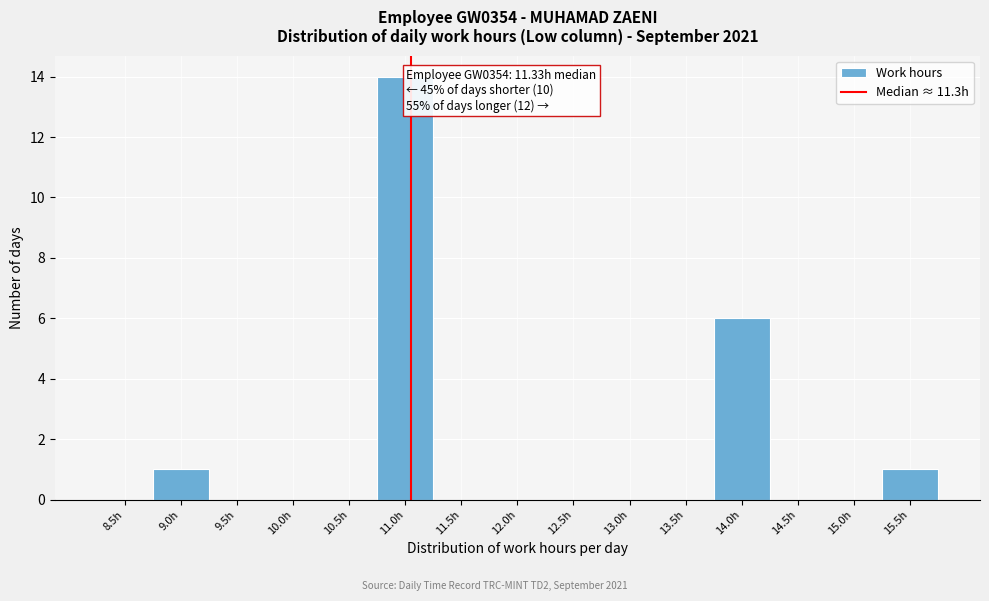

Reading left to right, transcribe all the data shown in this chart.

8.5h=0	9.0h=1	9.5h=0	10.0h=0	10.5h=0	11.0h=14	11.5h=0	12.0h=0	12.5h=0	13.0h=0	13.5h=0	14.0h=6	14.5h=0	15.0h=0	15.5h=1